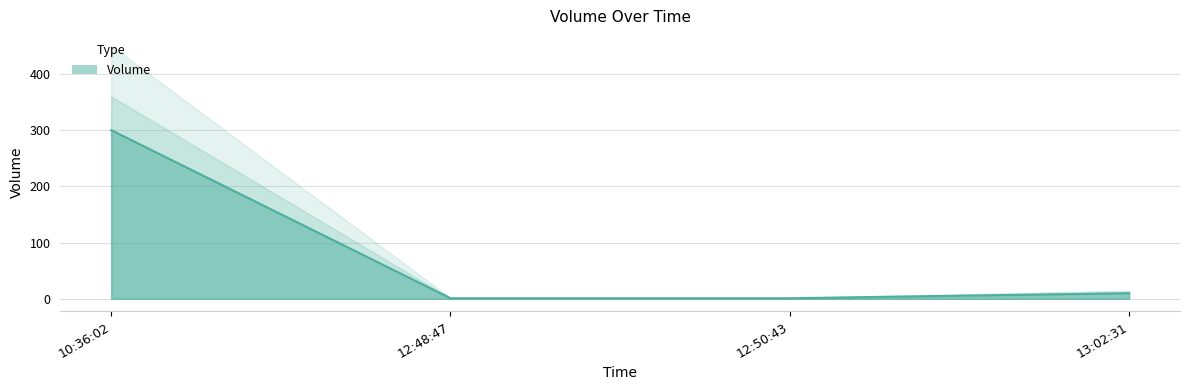

What is the change in value from 13:02:31 to 10:36:02?

+290